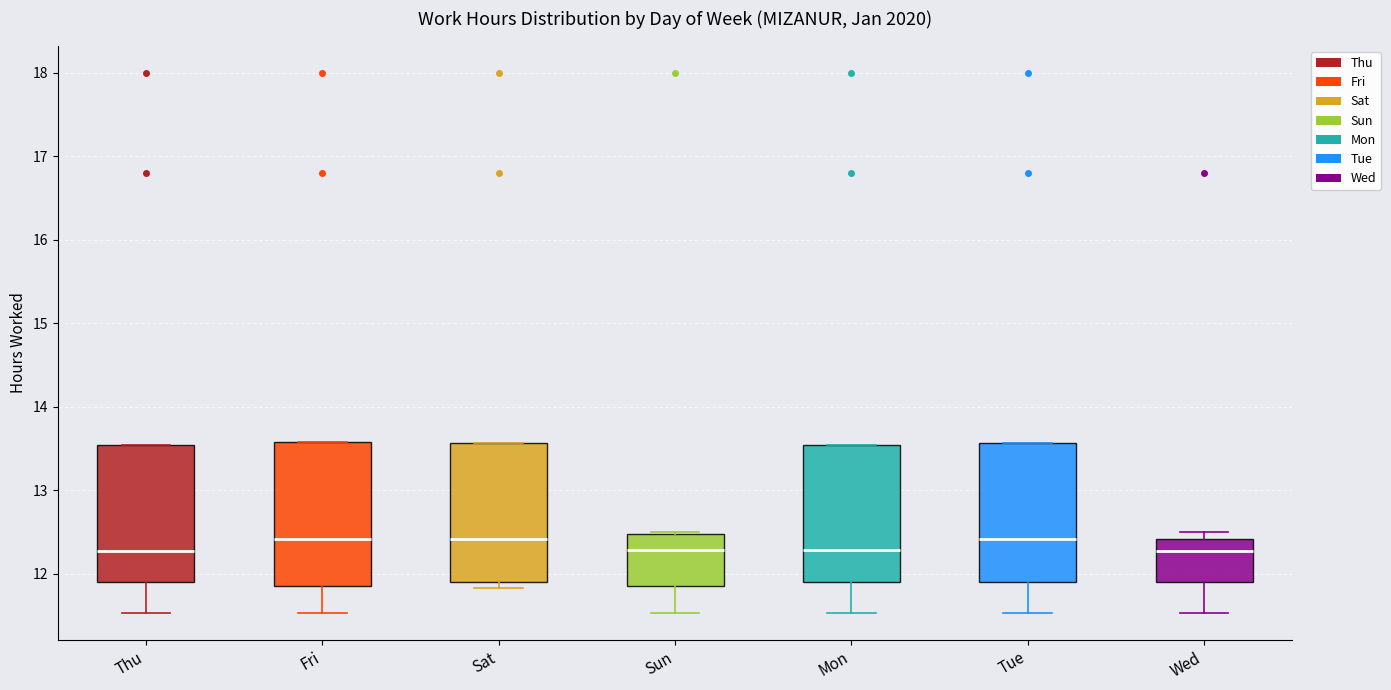

Reading left to right, transcribe this box plot: for each box, give where its median line is, the range the box spans, and where its two whiskers end, as read against the y-axis. The values are not printed on the chart, so give them approximately, as read against the axis.

Thu: median 12.3, box 11.9 to 13.5, whiskers 11.5 to 13.5
Fri: median 12.4, box 11.9 to 13.6, whiskers 11.5 to 13.6
Sat: median 12.4, box 11.9 to 13.6, whiskers 11.8 to 13.6
Sun: median 12.3, box 11.9 to 12.5, whiskers 11.5 to 12.5
Mon: median 12.3, box 11.9 to 13.5, whiskers 11.5 to 13.5
Tue: median 12.4, box 11.9 to 13.6, whiskers 11.5 to 13.6
Wed: median 12.3, box 11.9 to 12.4, whiskers 11.5 to 12.5